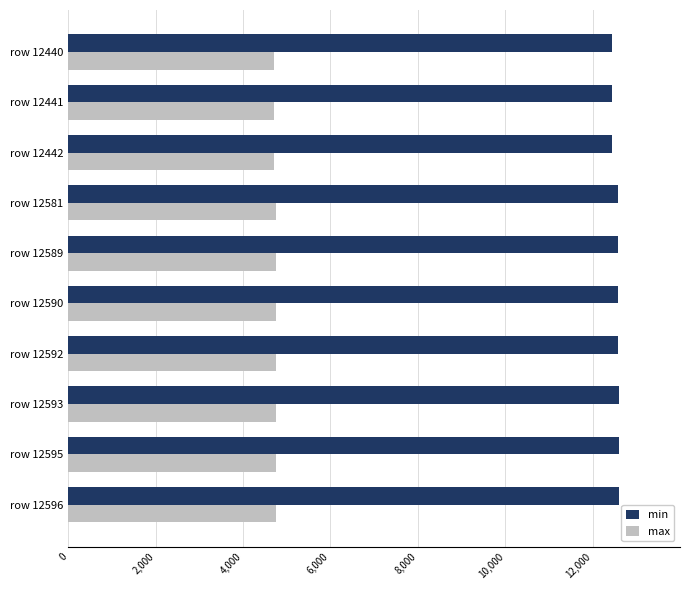

Count the number of data series in this chart.

2